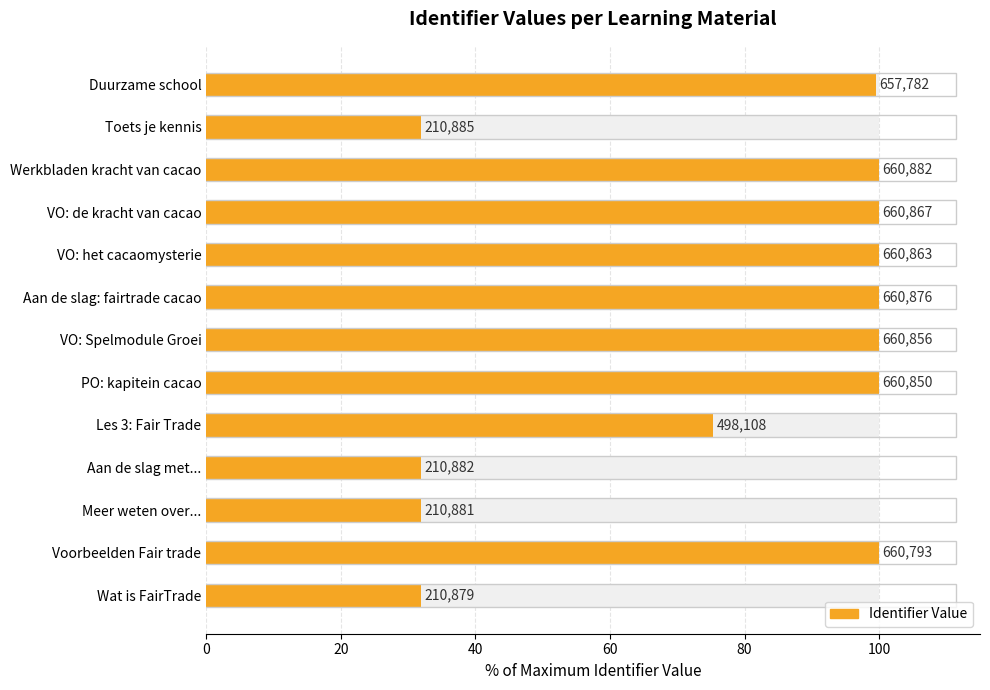

Count the number of data series in this chart.

1